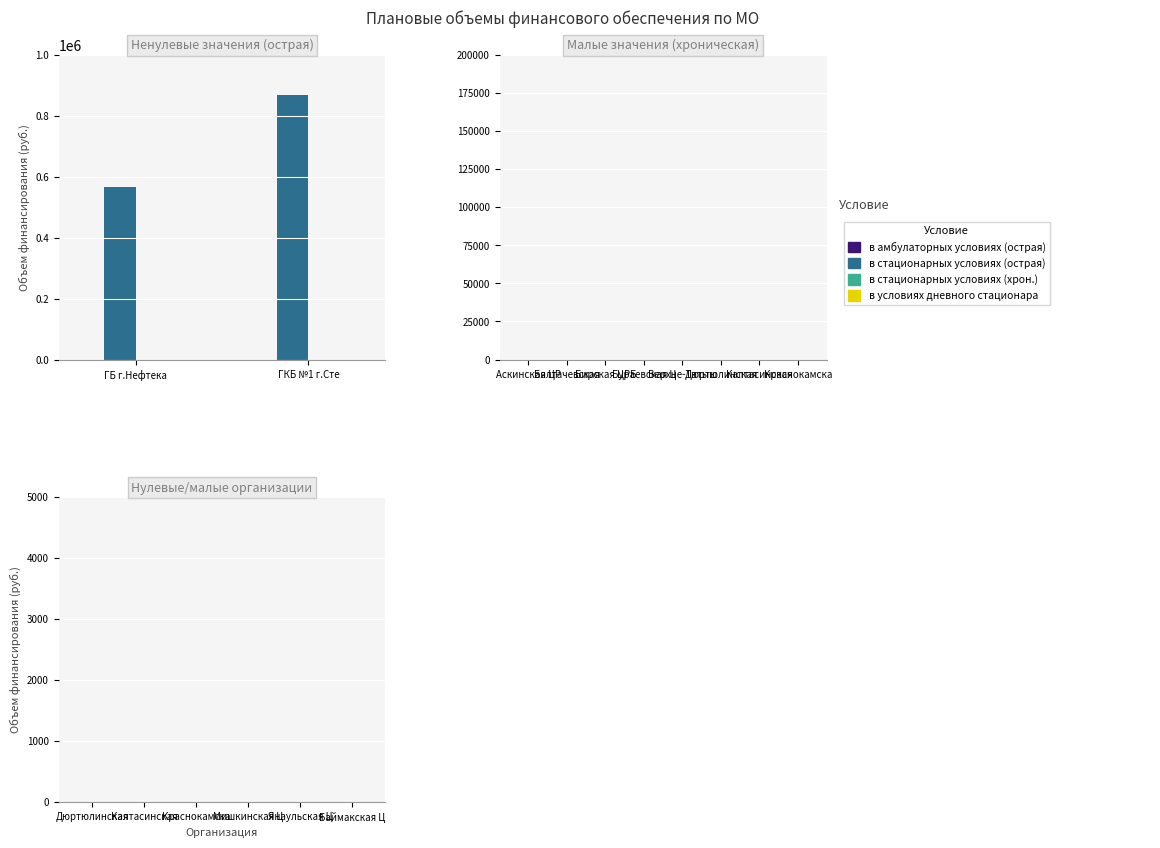

List the labels in order of value, smallest first.

ГБ г.Нефтека, ГКБ №1 г.Сте